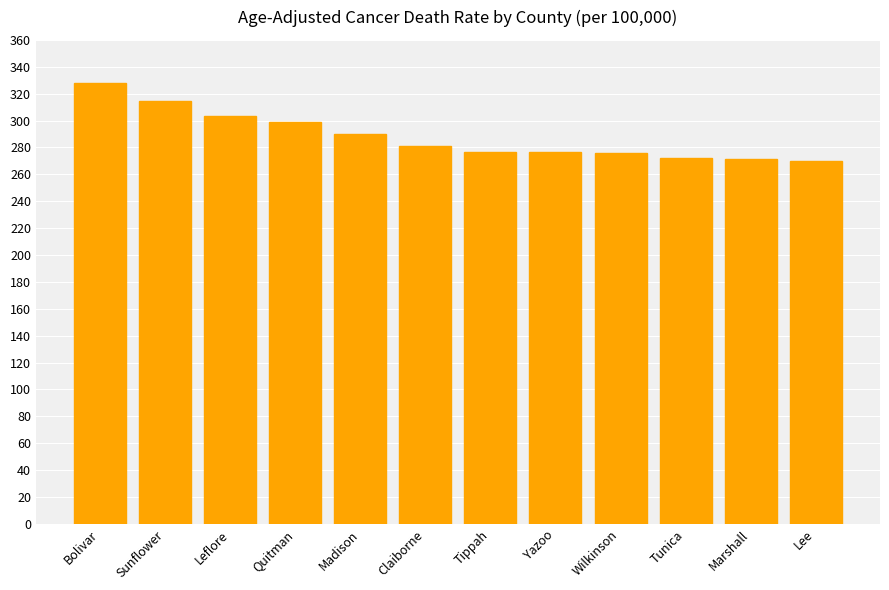

What is the maximum value shown in the chart?

327.9